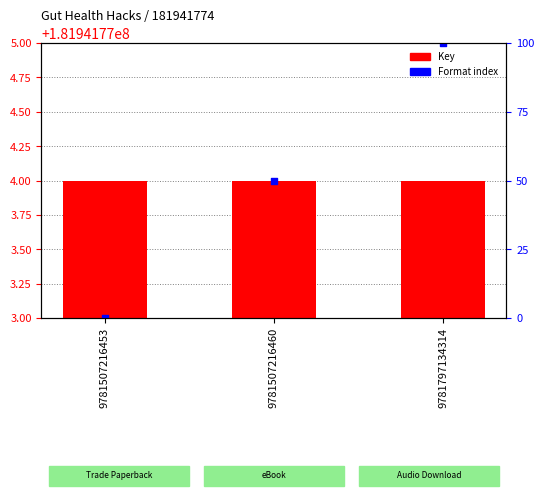

Which series contains the highest Y value?

Key